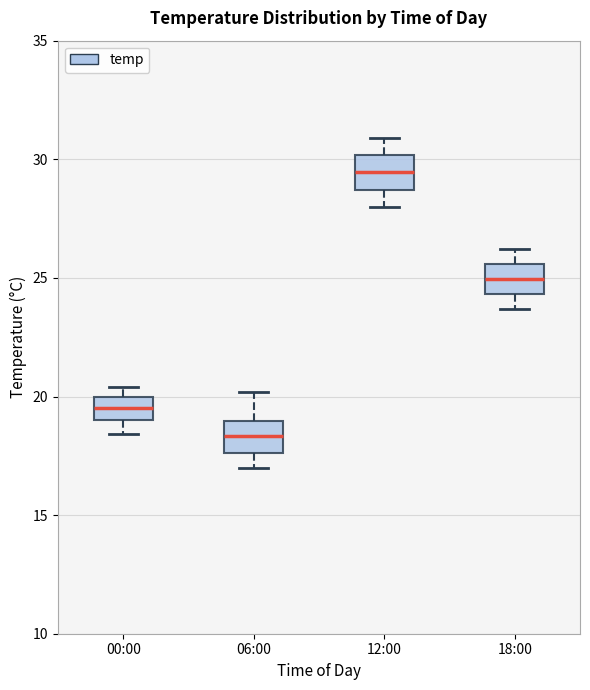

Reading left to right, transcribe this box plot: for each box, give where its median line is, the range the box spans, and where its two whiskers end, as read against the y-axis. The values are not printed on the chart, so give them approximately, as read against the axis.

00:00: median 19.5, box 19.0 to 20.0, whiskers 18.5 to 20.5
06:00: median 18.5, box 17.5 to 19.0, whiskers 17.0 to 20.0
12:00: median 29.5, box 28.5 to 30.0, whiskers 28.0 to 31.0
18:00: median 25.0, box 24.5 to 25.5, whiskers 23.5 to 26.0